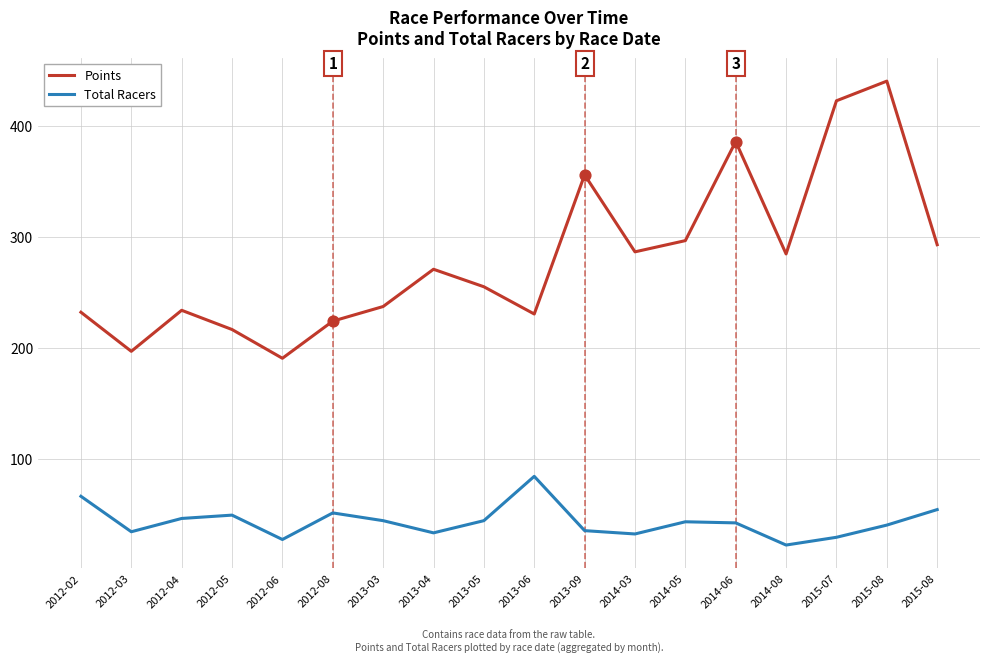

Which series has the largest total across all categories?

Points